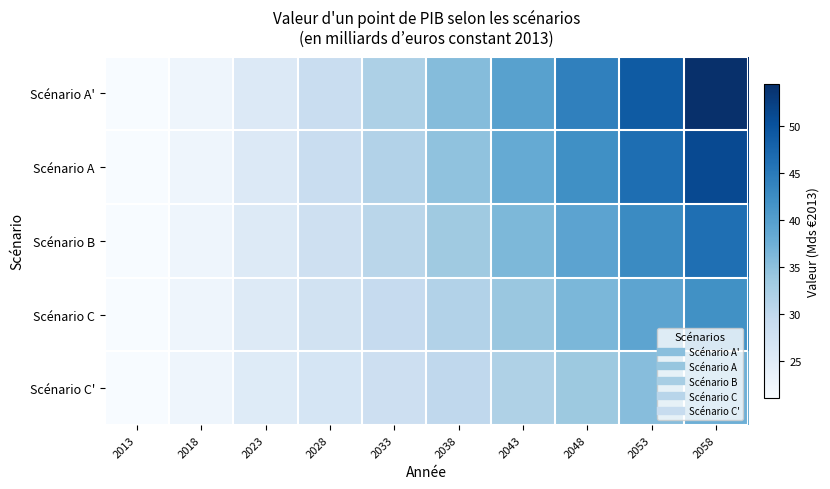

Between 2028 and 2058, which series saw the biggest shift?

Scénario A'